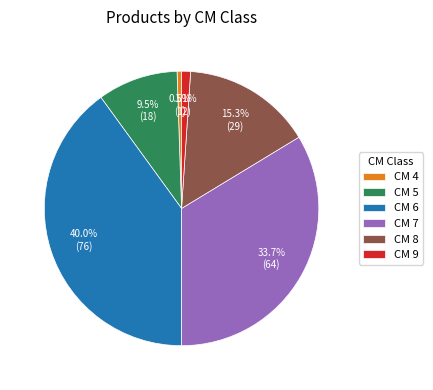

How much of the chart is everything except CM 7?

66.3%